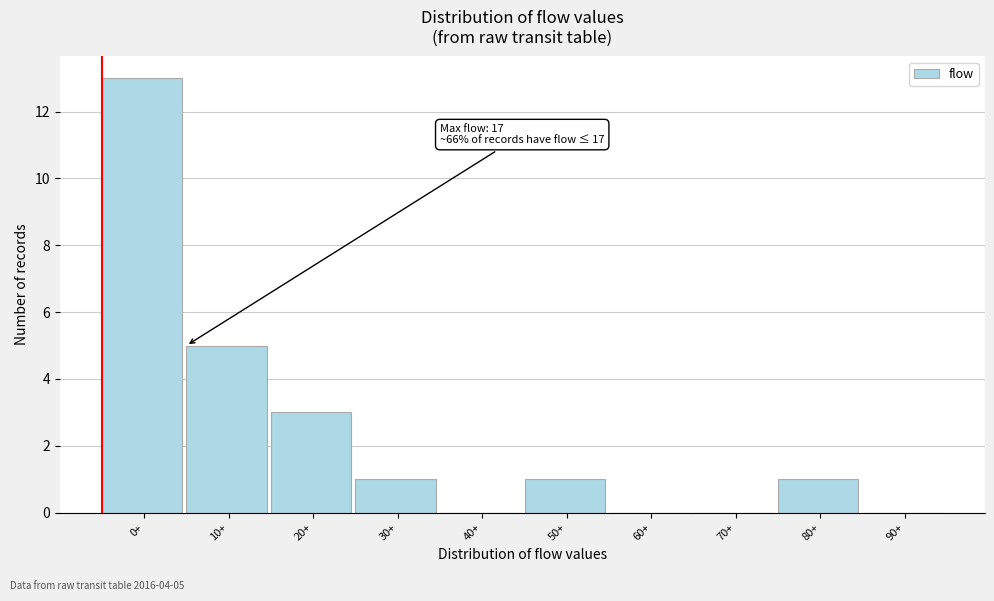

Reading left to right, transcribe all the data shown in this chart.

0+=13	10+=5	20+=3	30+=1	40+=0	50+=1	60+=0	70+=0	80+=1	90+=0